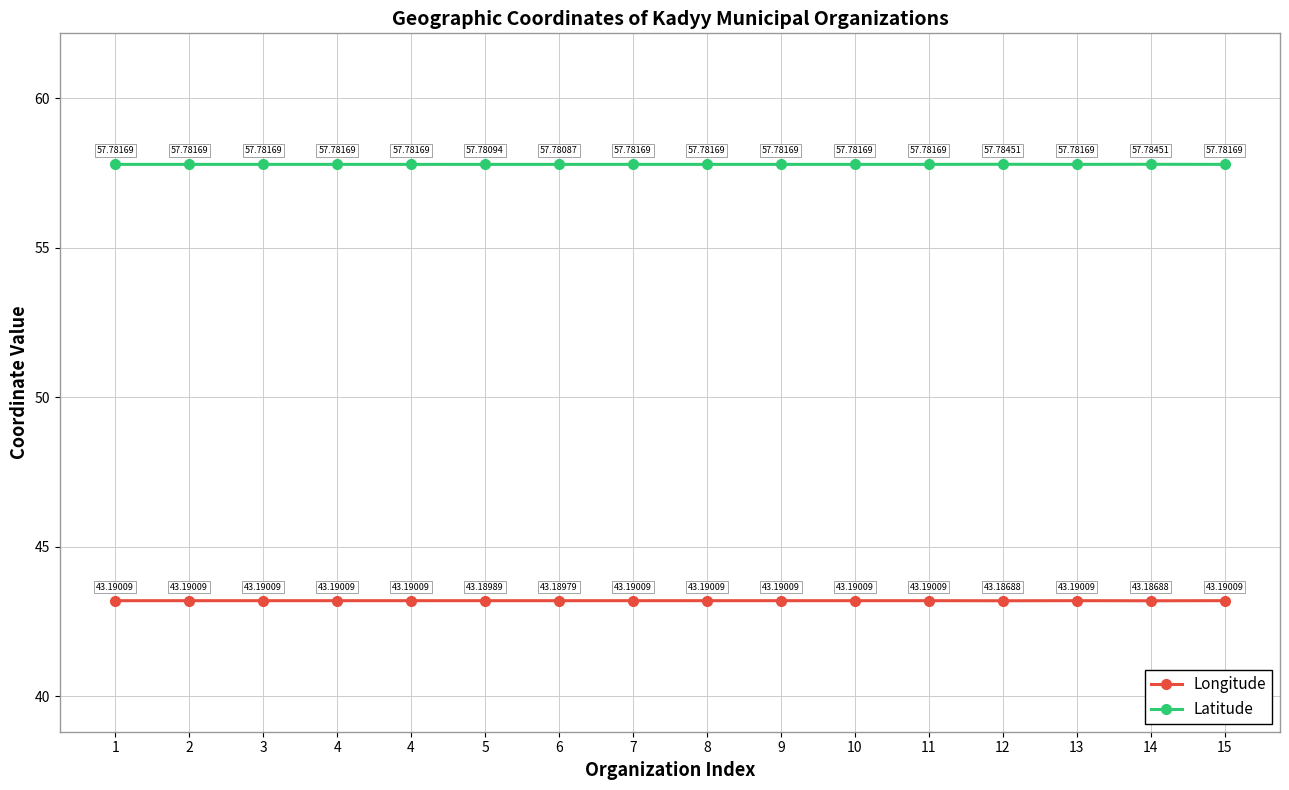

What are all the series names shown in the legend?

Longitude, Latitude